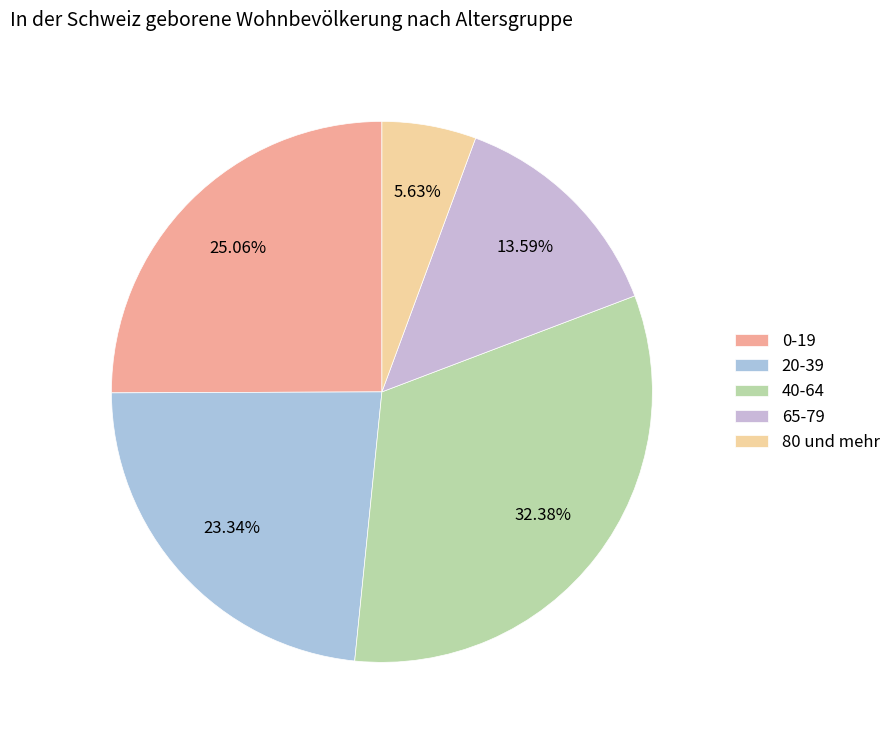

Is it true that 20-39 is 23% of the pie?

True